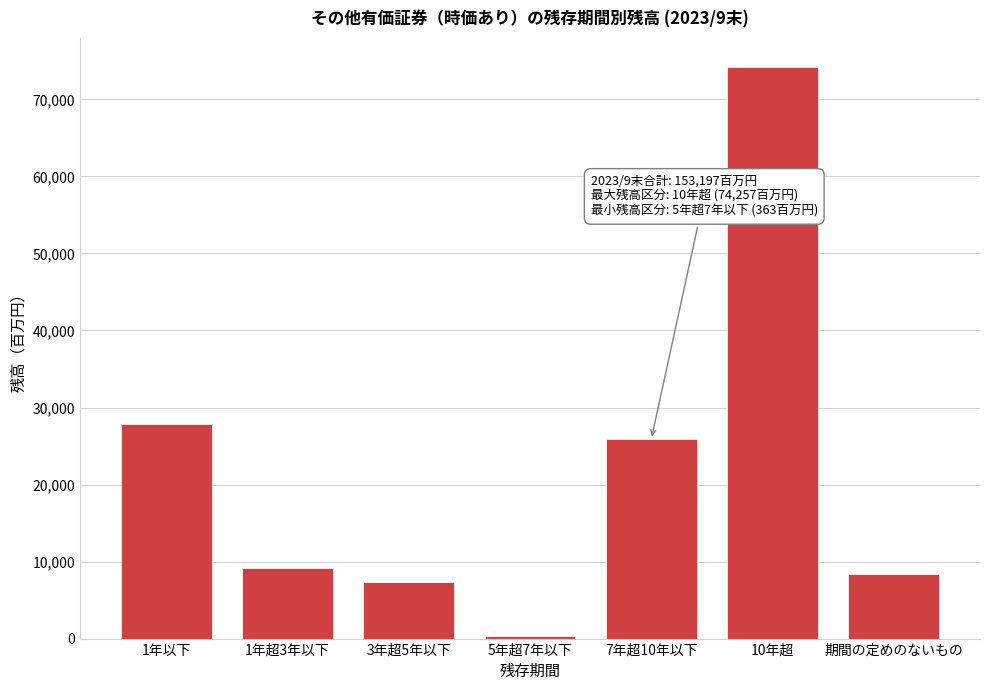

Reading left to right, list all the values displayed in this chart.

1年以下=27798	1年超3年以下=9152	3年超5年以下=7335	5年超7年以下=363	7年超10年以下=25871	10年超=74257	期間の定めのないもの=8418